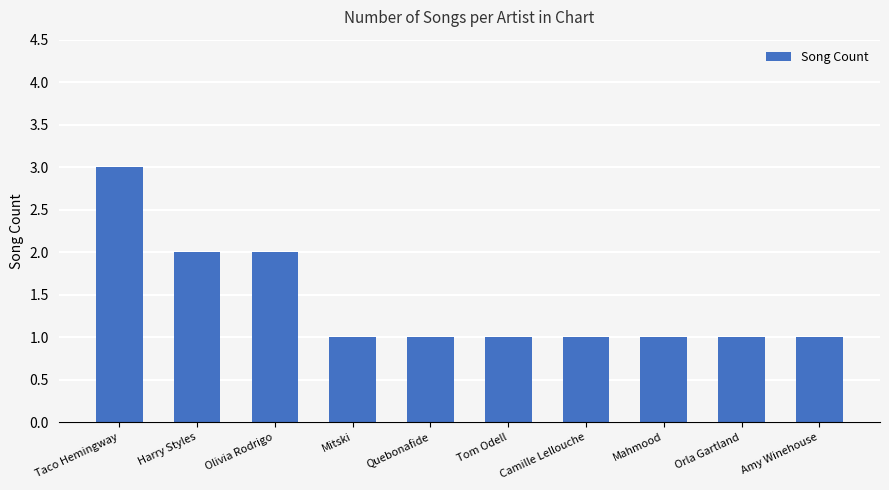

Reading left to right, what are all the values shown in this chart?

3	2	2	1	1	1	1	1	1	1